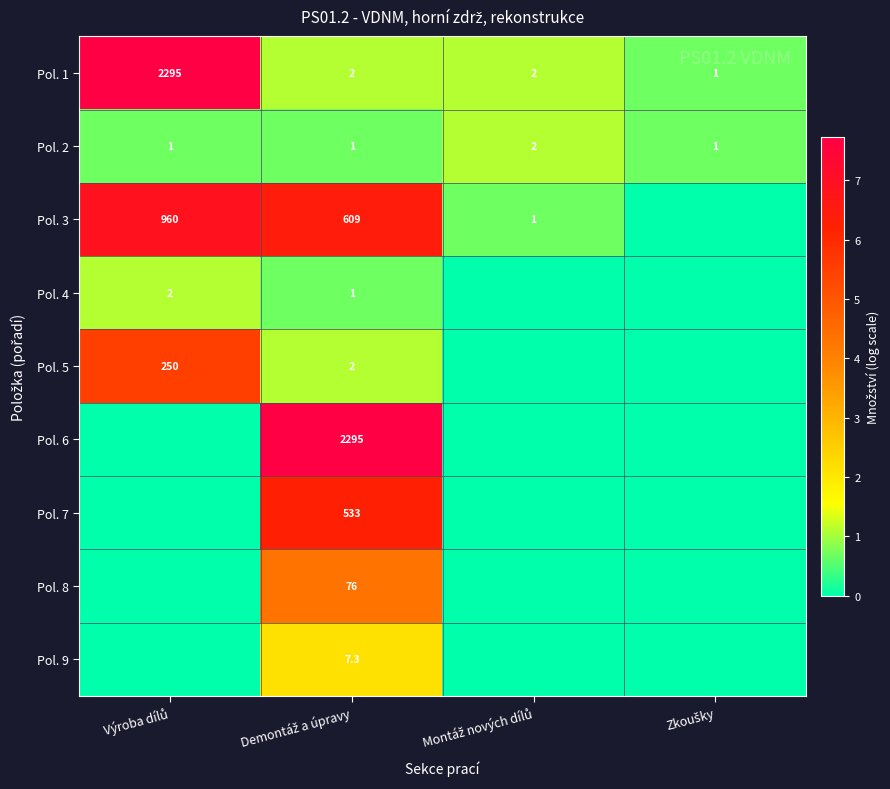

What is the average value of the Pol. 1 series?

575.0